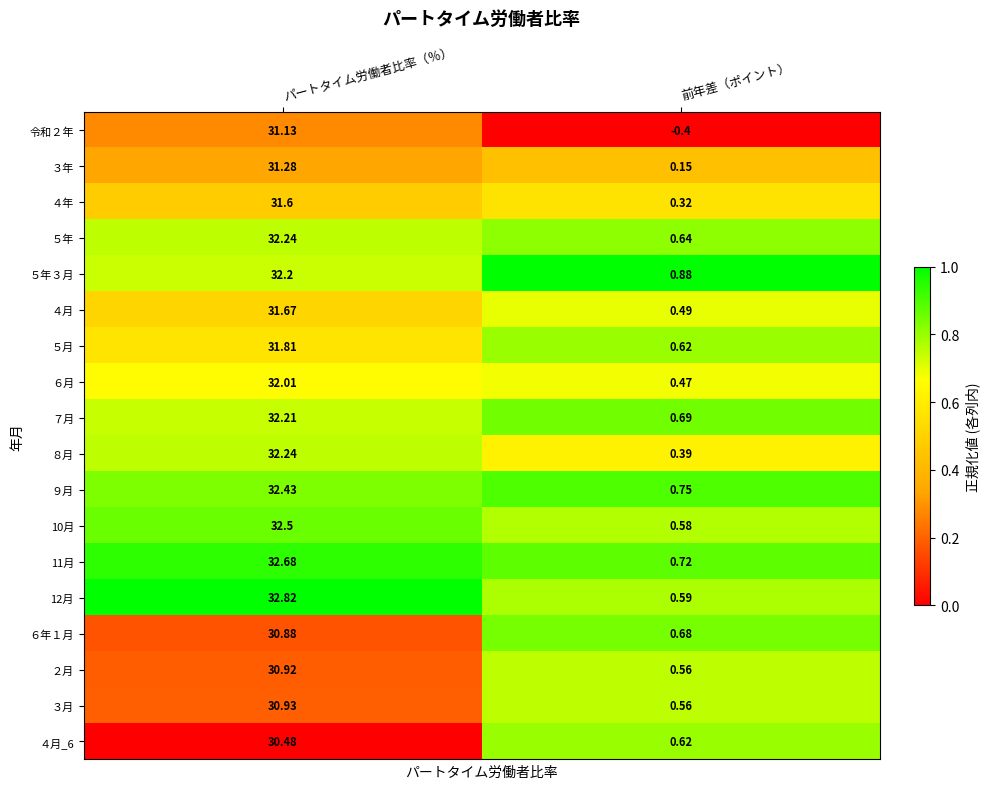

Where does the 11月 series first go above 32?

パートタイム労働者比率（％）